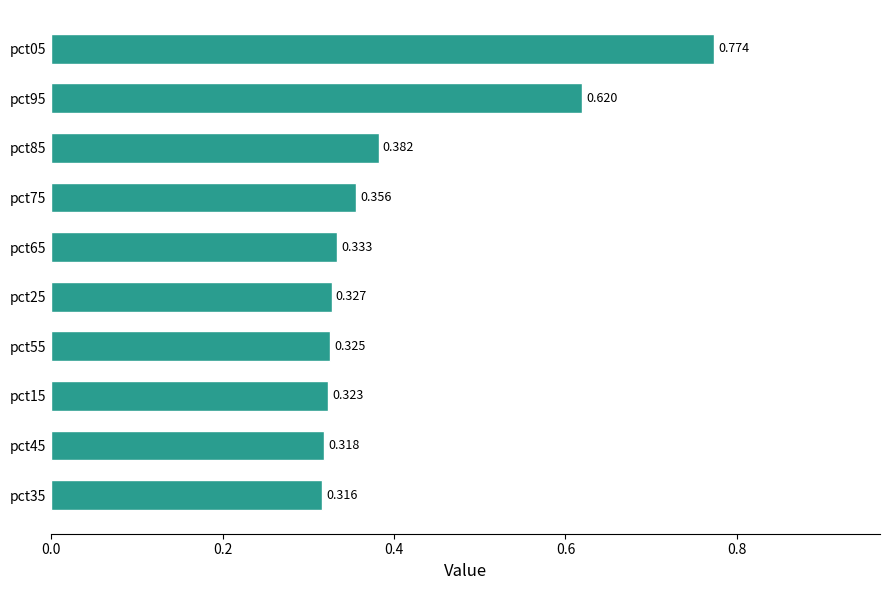

How many data points does each series have?

10